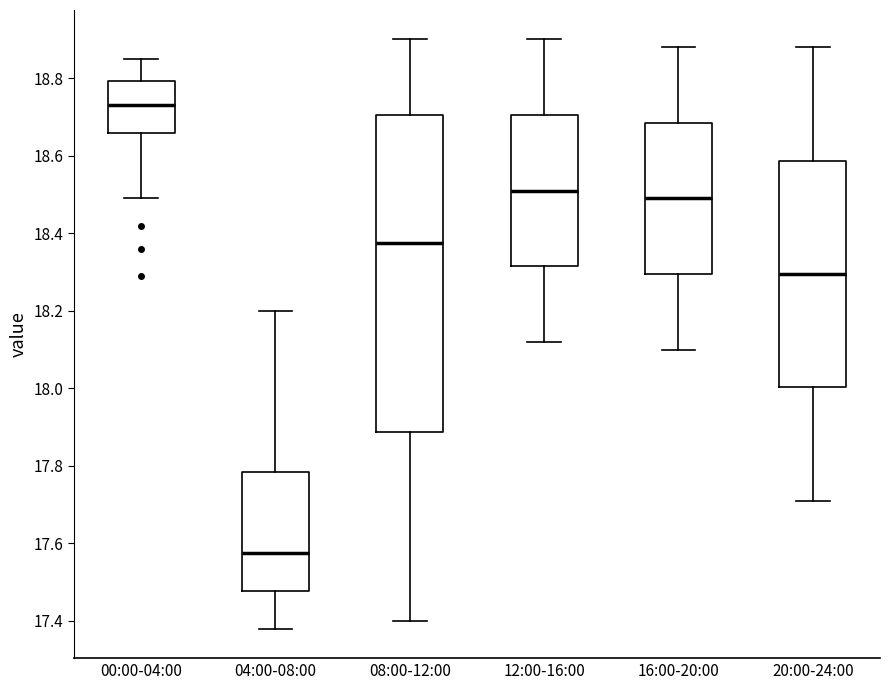

Reading left to right, transcribe this box plot: for each box, give where its median line is, the range the box spans, and where its two whiskers end, as read against the y-axis. The values are not printed on the chart, so give them approximately, as read against the axis.

00:00-04:00: median 18.74, box 18.66 to 18.80, whiskers 18.50 to 18.86
04:00-08:00: median 17.58, box 17.48 to 17.78, whiskers 17.38 to 18.20
08:00-12:00: median 18.38, box 17.88 to 18.70, whiskers 17.40 to 18.90
12:00-16:00: median 18.52, box 18.32 to 18.70, whiskers 18.12 to 18.90
16:00-20:00: median 18.50, box 18.30 to 18.68, whiskers 18.10 to 18.88
20:00-24:00: median 18.30, box 18.00 to 18.58, whiskers 17.72 to 18.88